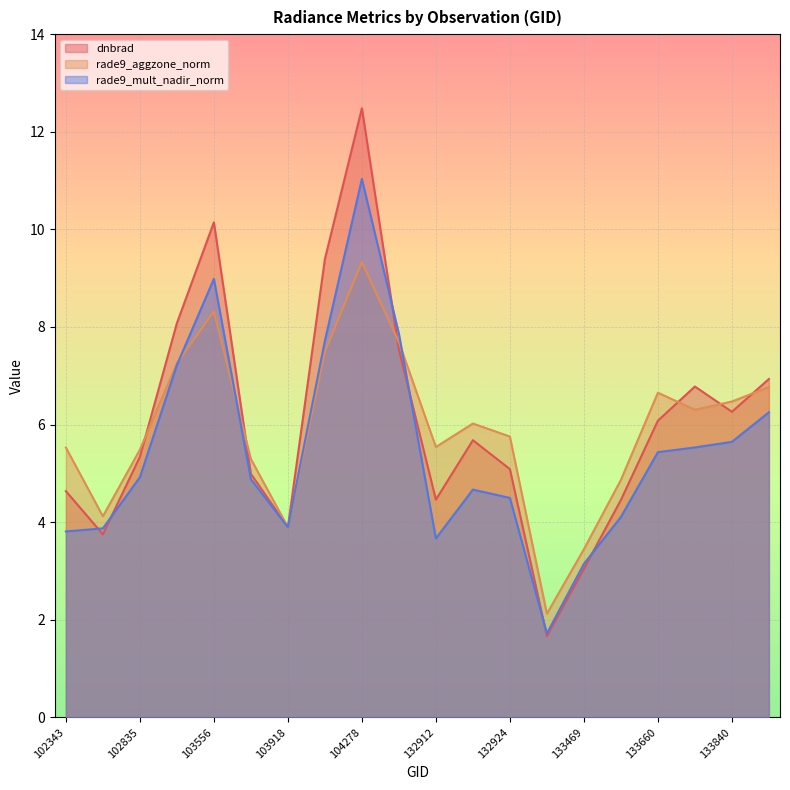

Which series has the largest range (max minus min)?

dnbrad